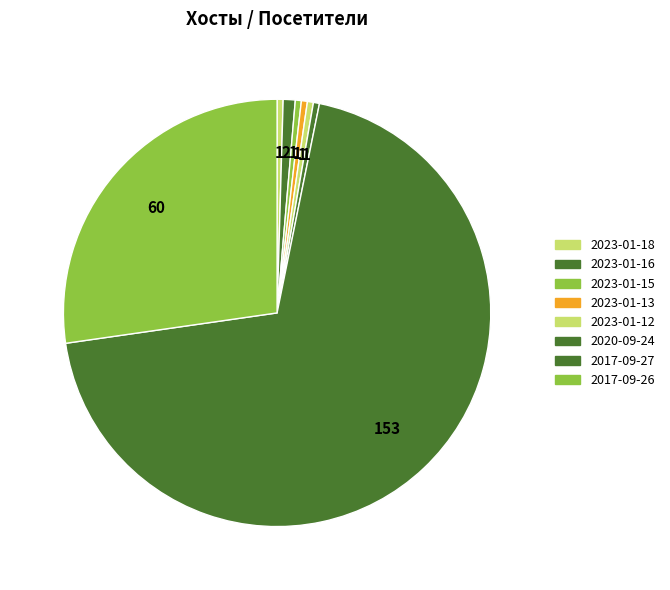

Approximately how many times larger is the value at 2020-09-24 compared to 2023-01-15?

1.0